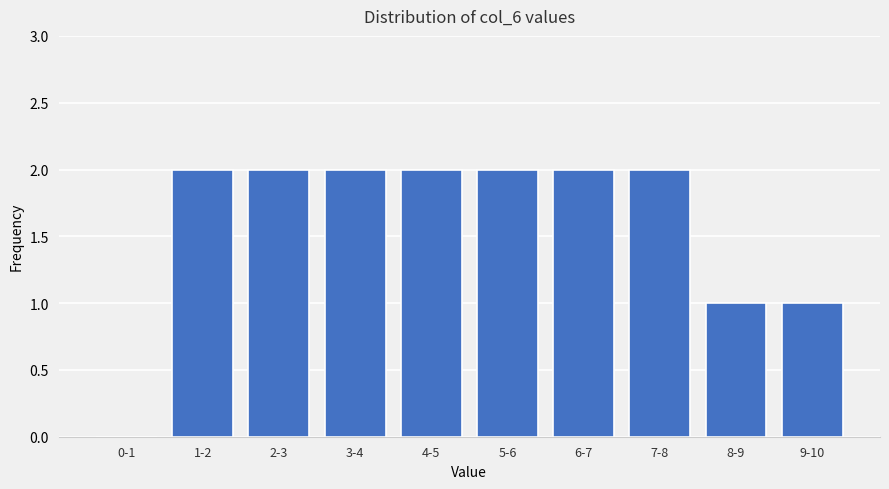

Reading left to right, list all the values displayed in this chart.

0-1=0	1-2=2	2-3=2	3-4=2	4-5=2	5-6=2	6-7=2	7-8=2	8-9=1	9-10=1